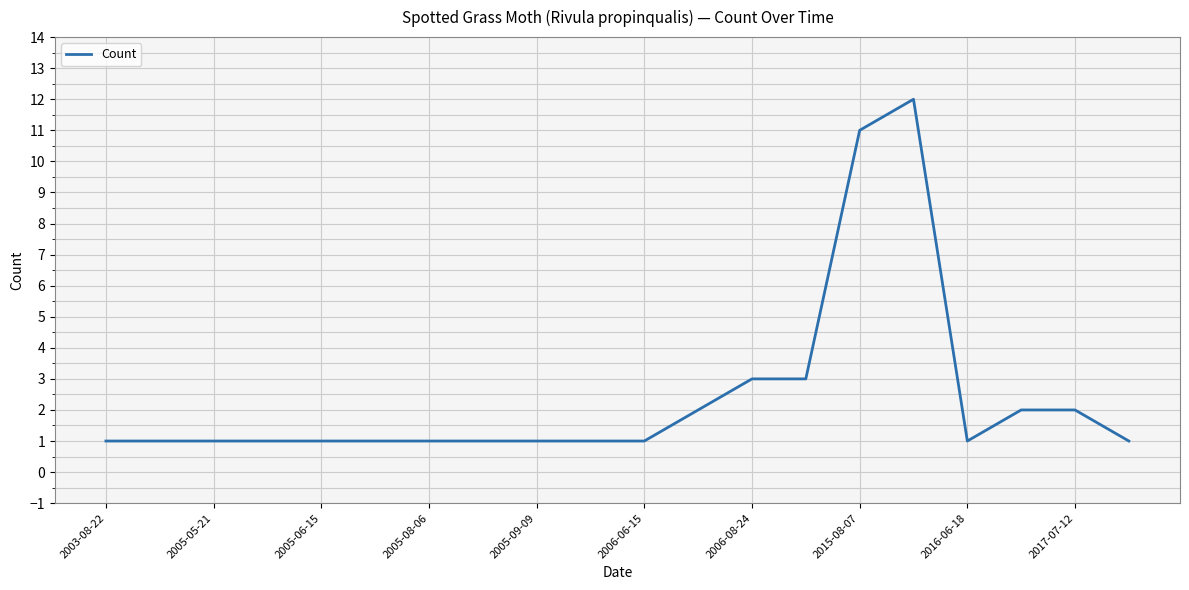

What is the difference between the maximum and minimum values?

11